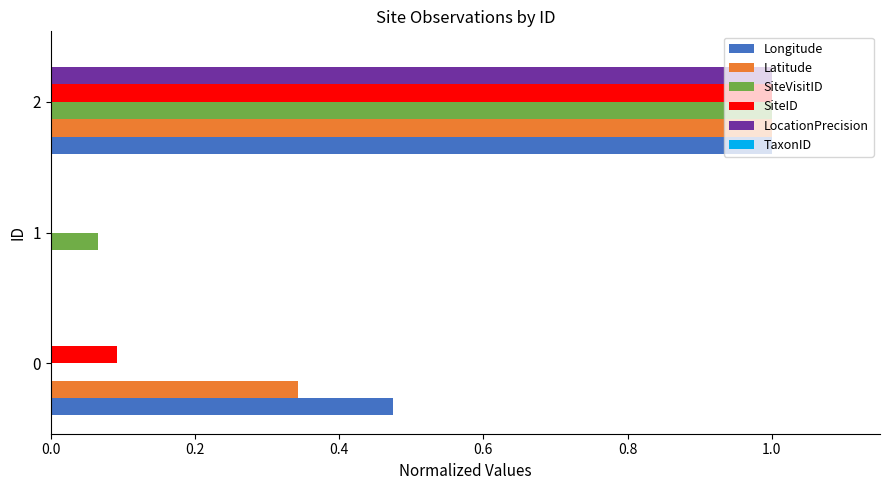

Between 0 and 1, which series saw the biggest shift?

Longitude